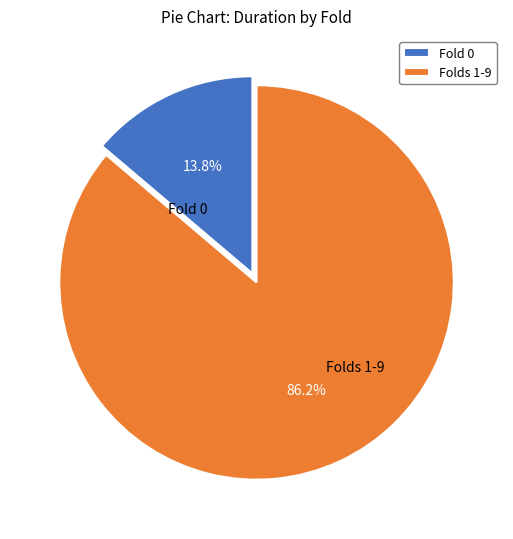

Rank the categories by value from lowest to highest.

Fold 0, Folds 1-9